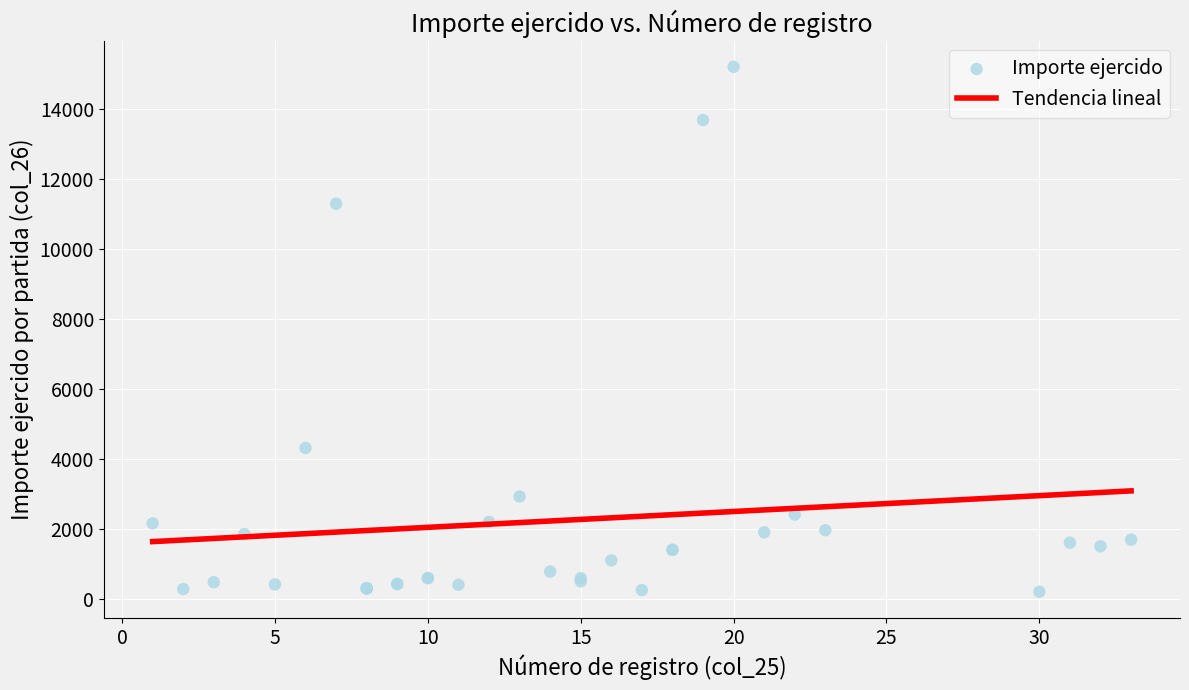

What Y value in the scatter plot is closest to 7704?

4312.0